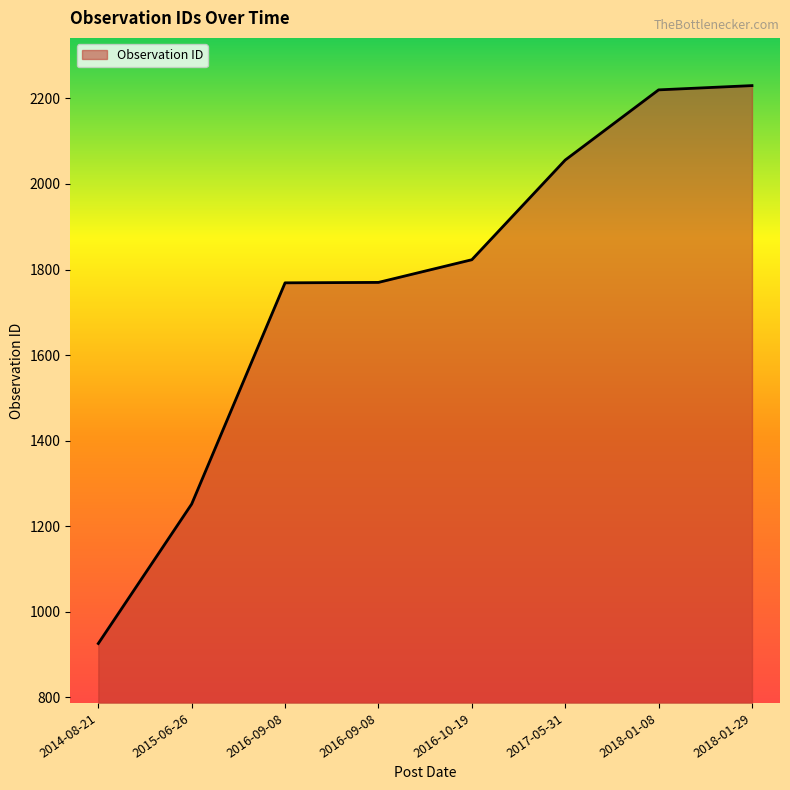

What is the greatest value displayed?

2230